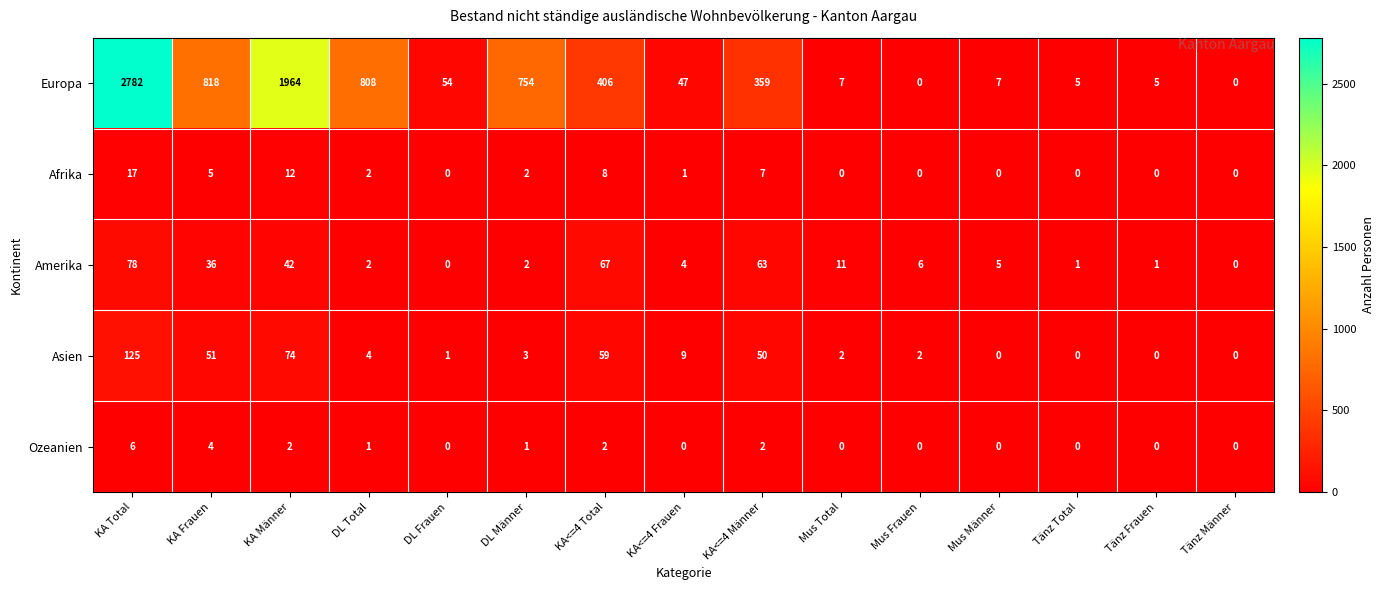

What is the average value of the Asien series?

25